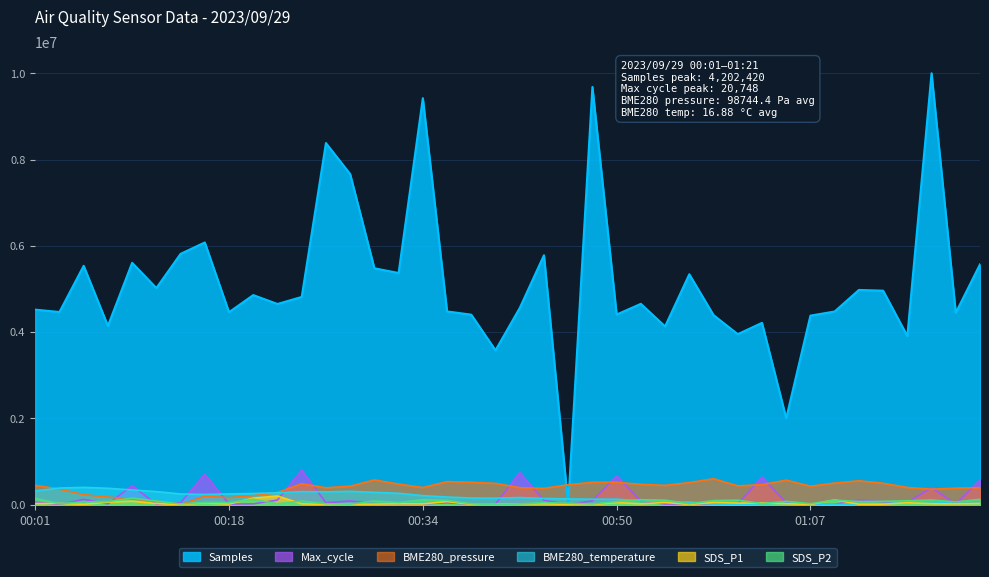

At which label does BME280_temperature first exceed 153424?

00:01